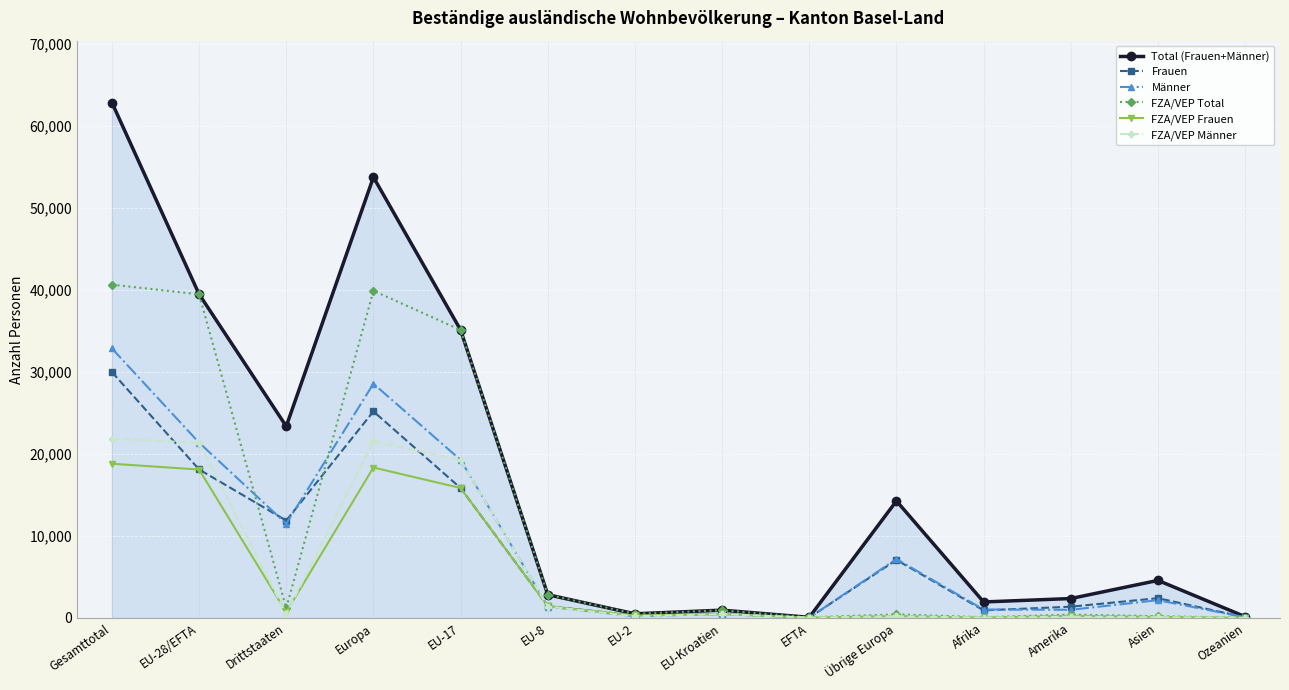

Which series has the largest total across all categories?

Total (Frauen+Männer)